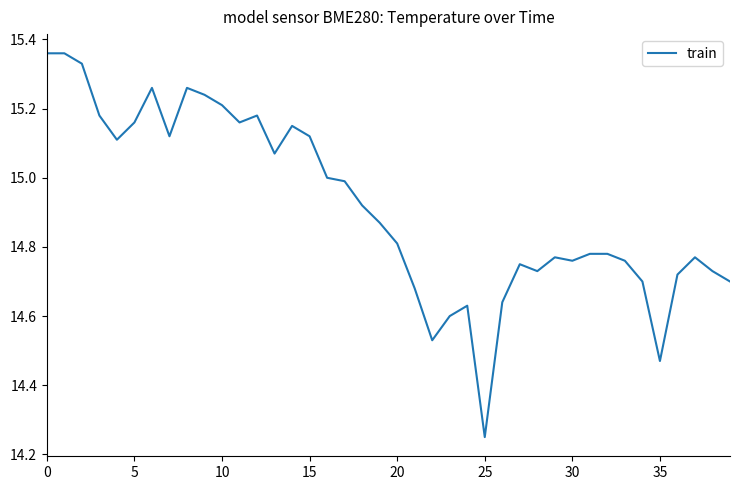

At which category does the chart reach its minimum across all series?

25